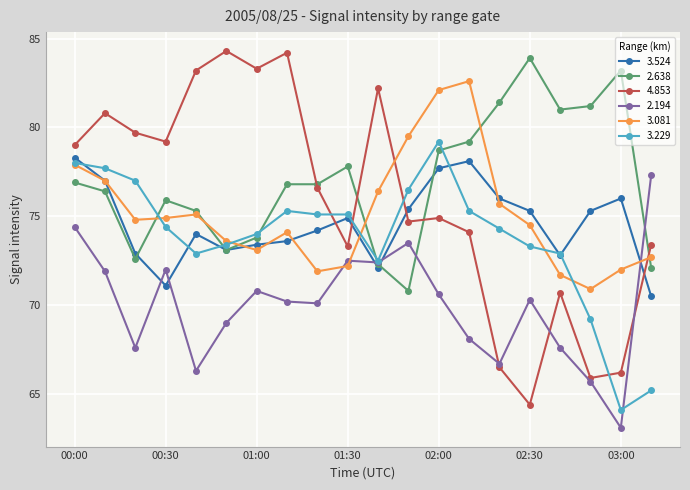

True or false: 3.524 and 2.194 intersect in this chart.

True